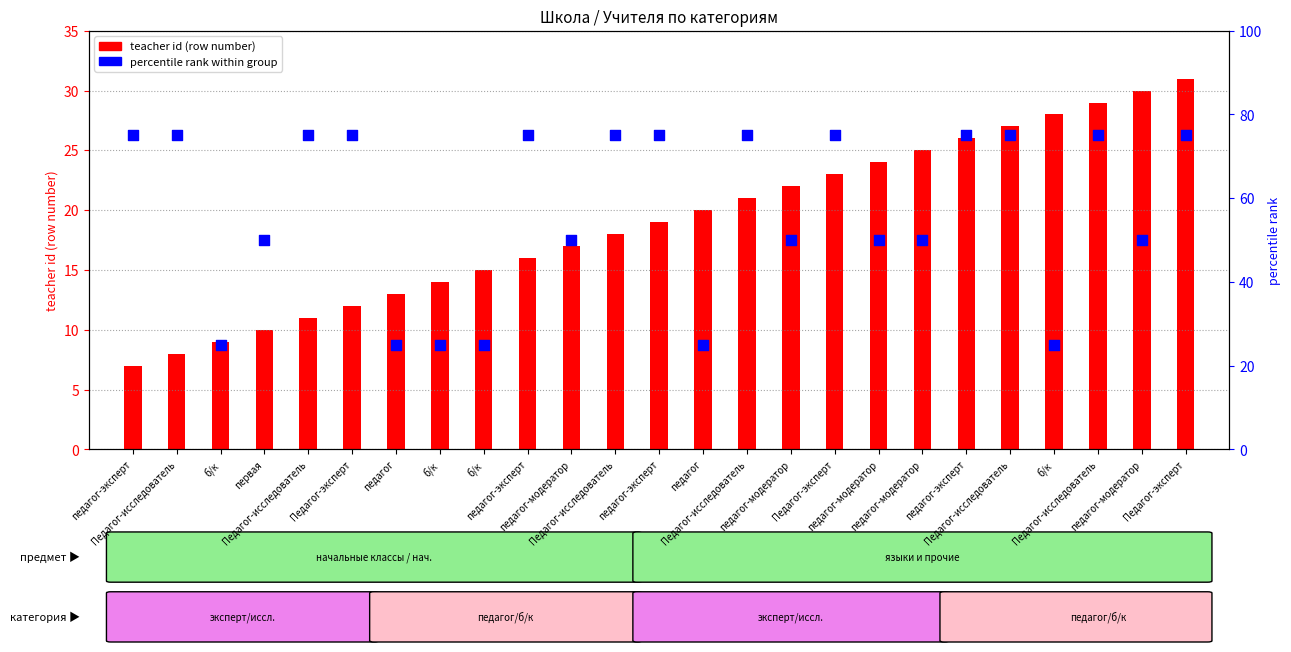

Which series has the widest spread of Y values?

percentile rank